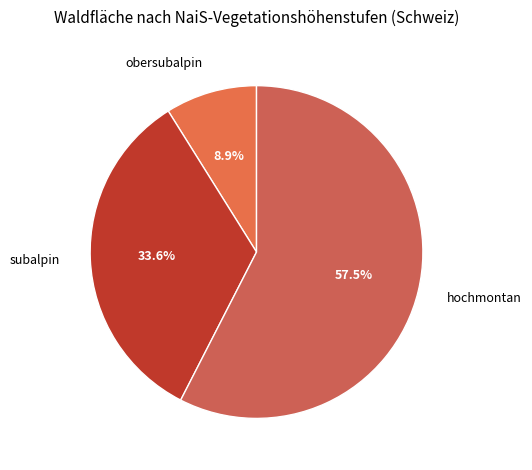

How many segments does this pie chart have?

3